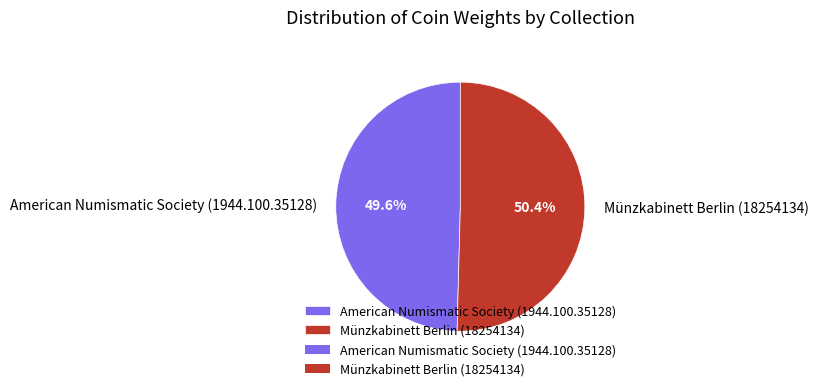

Do Münzkabinett Berlin (18254134) and American Numismatic Society (1944.100.35128) together represent more than half of the pie?

Yes